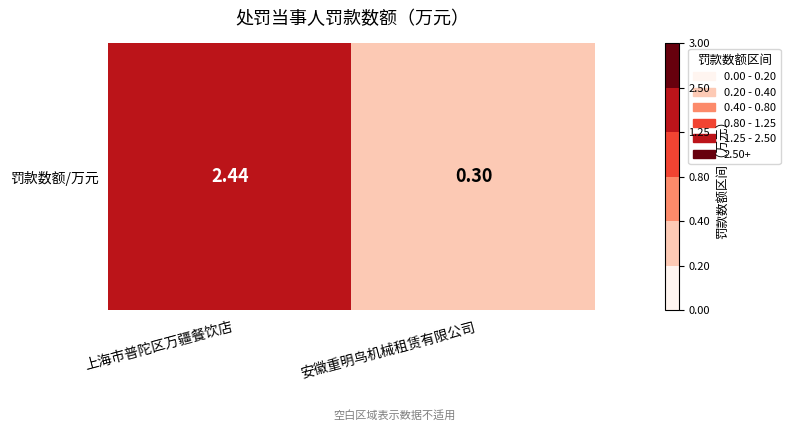

Between 安徽重明鸟机械租赁有限公司 and 上海市普陀区万疆餐饮店, which is larger?

上海市普陀区万疆餐饮店